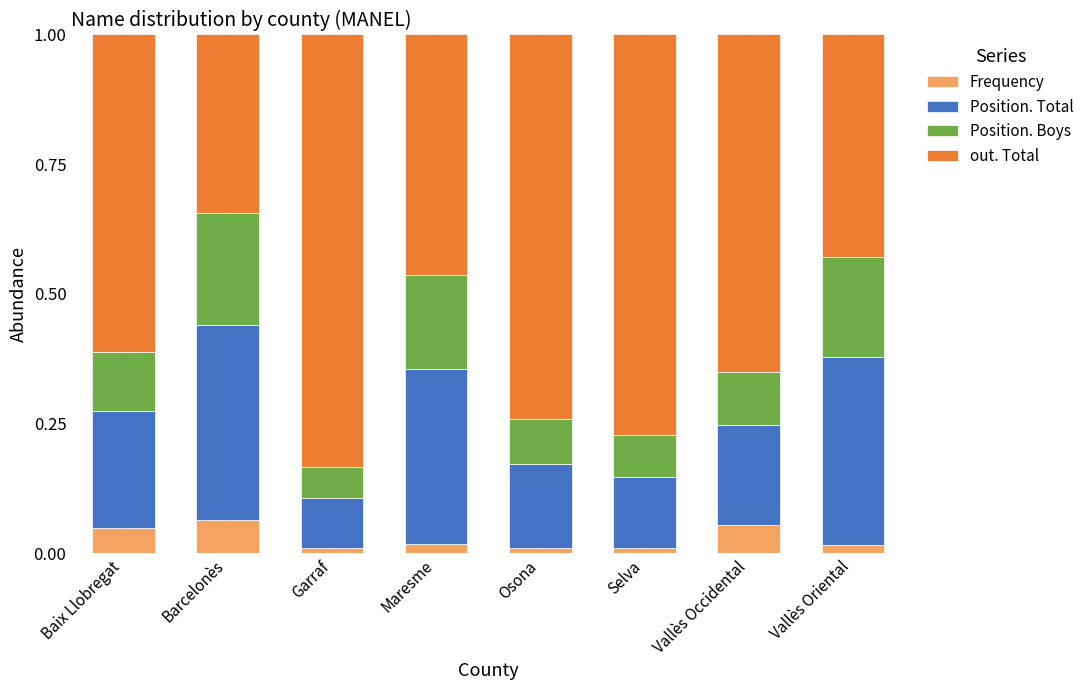

The Frequency series shows 0.0 at Selva. True or false?

True